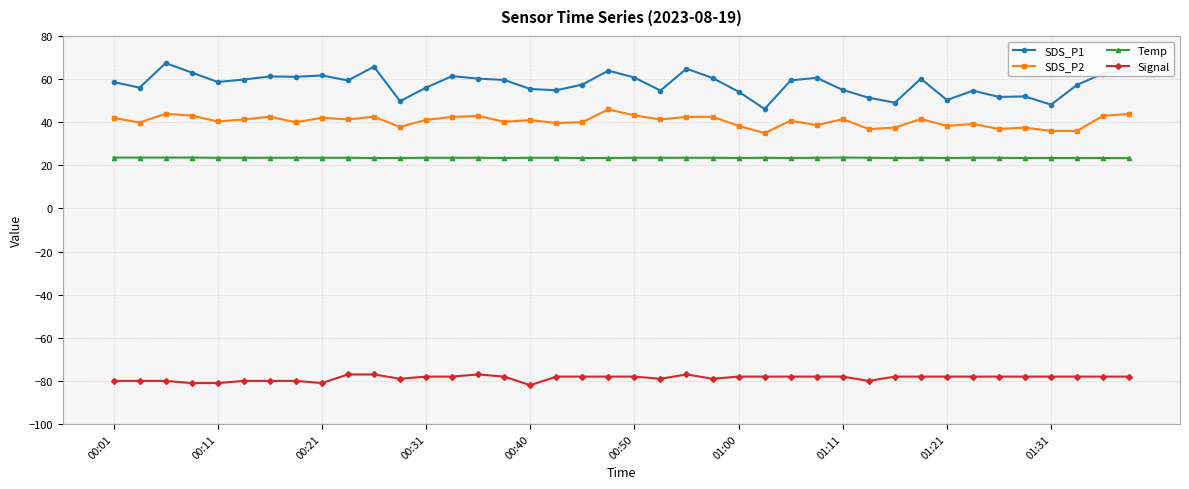

Which series has the widest spread of values?

SDS_P1